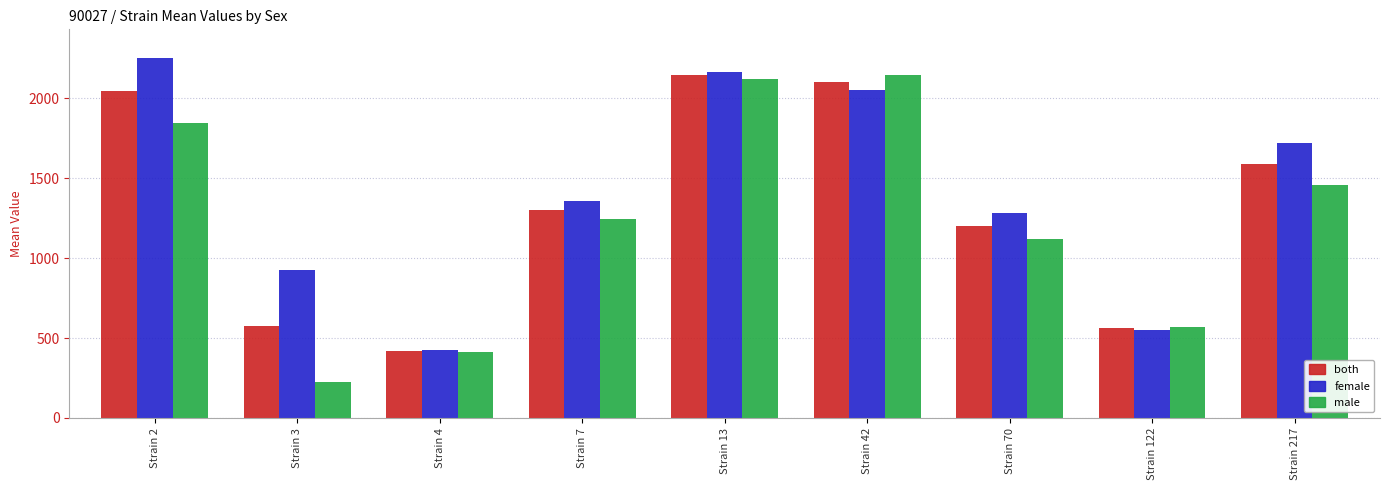

Where does the both series first go above 1301?

Strain 2